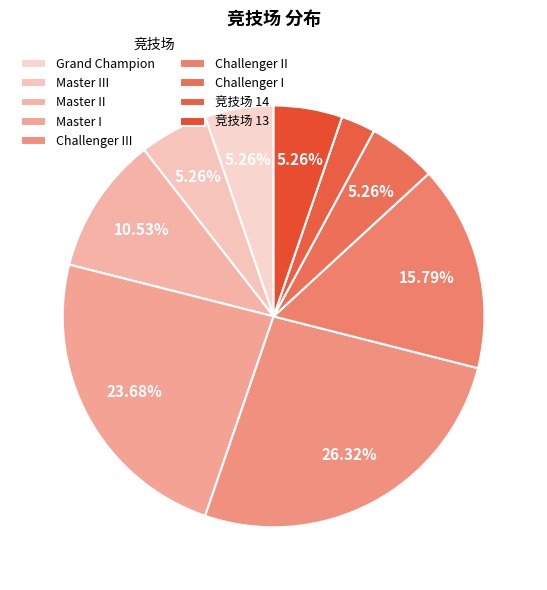

What percentage is NOT represented by 竞技场 13?

94.7%